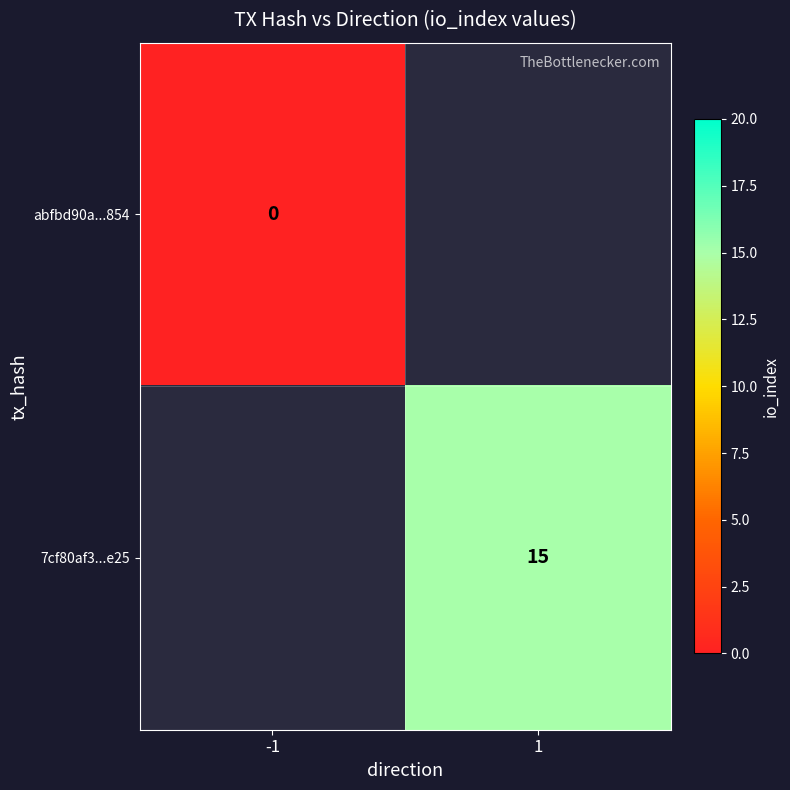

The value of 7cf80af3...e25 at 1 is 25. True or false?

False